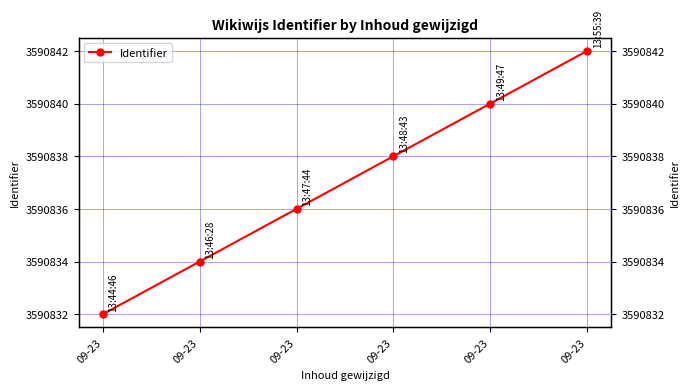

Where is the data nearest to the value 3590837?

09-23